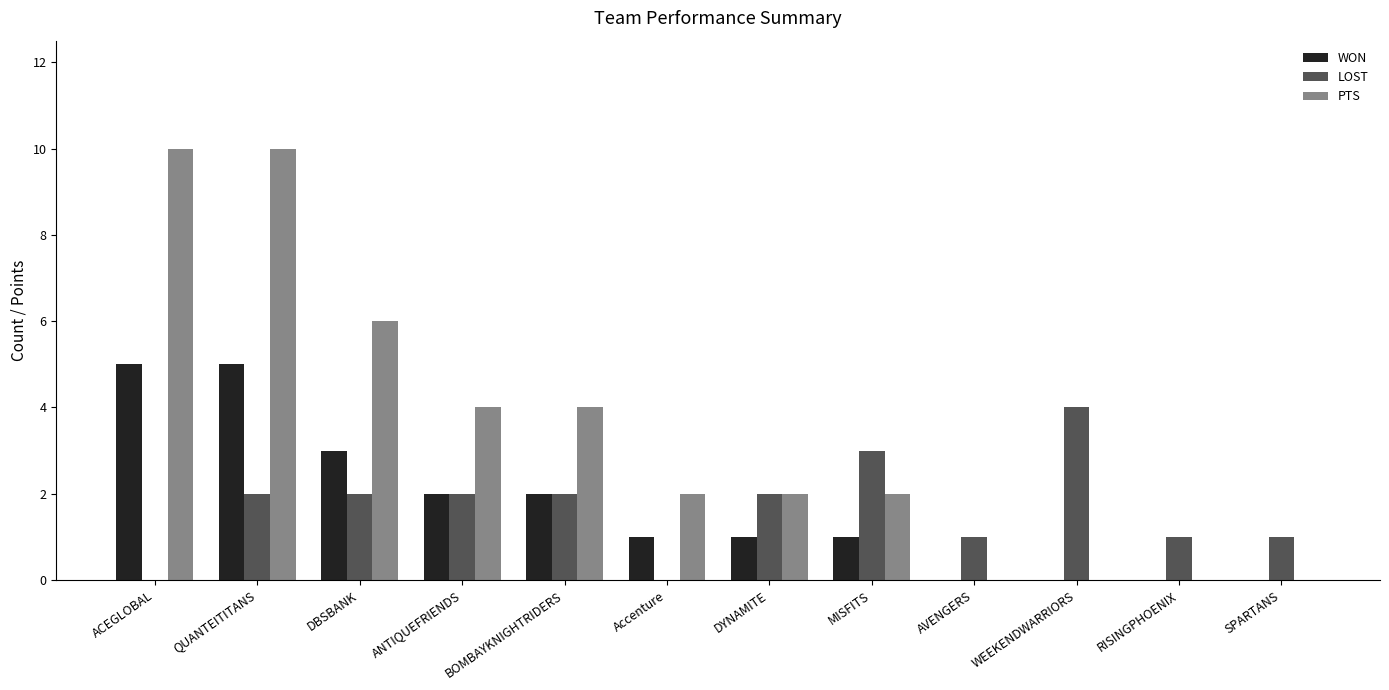

Reading left to right, transcribe all the data shown in this chart.

WON: ACEGLOBAL=5	QUANTEITITANS=5	DBSBANK=3	ANTIQUEFRIENDS=2	BOMBAYKNIGHTRIDERS=2	Accenture=1	DYNAMITE=1	MISFITS=1	AVENGERS=0	WEEKENDWARRIORS=0	RISINGPHOENIX=0	SPARTANS=0
LOST: ACEGLOBAL=0	QUANTEITITANS=2	DBSBANK=2	ANTIQUEFRIENDS=2	BOMBAYKNIGHTRIDERS=2	Accenture=0	DYNAMITE=2	MISFITS=3	AVENGERS=1	WEEKENDWARRIORS=4	RISINGPHOENIX=1	SPARTANS=1
PTS: ACEGLOBAL=10	QUANTEITITANS=10	DBSBANK=6	ANTIQUEFRIENDS=4	BOMBAYKNIGHTRIDERS=4	Accenture=2	DYNAMITE=2	MISFITS=2	AVENGERS=0	WEEKENDWARRIORS=0	RISINGPHOENIX=0	SPARTANS=0